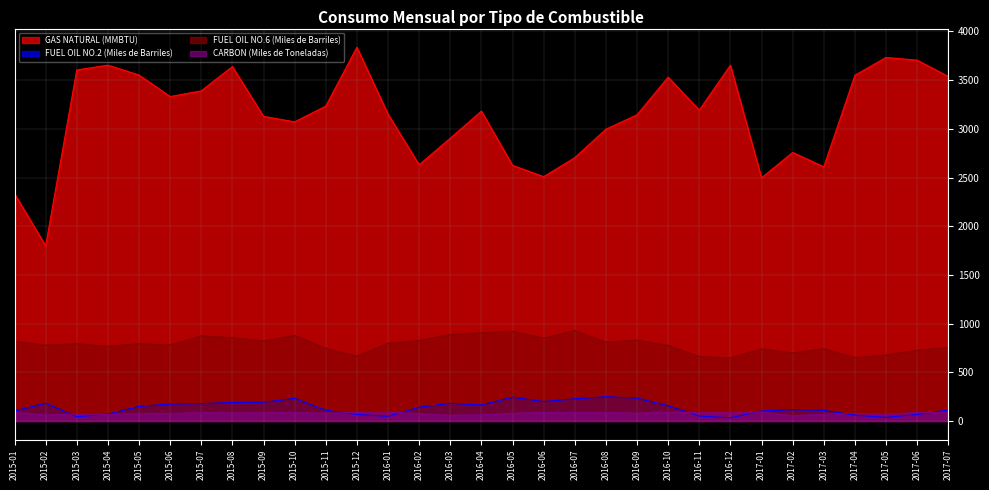

How many values in the GAS NATURAL (MMBTU) series exceed 3182?

16